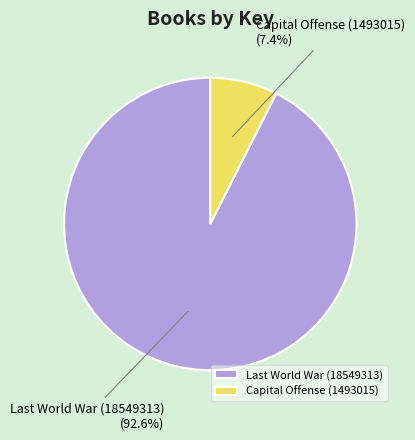

Does any single category account for the majority?

Yes